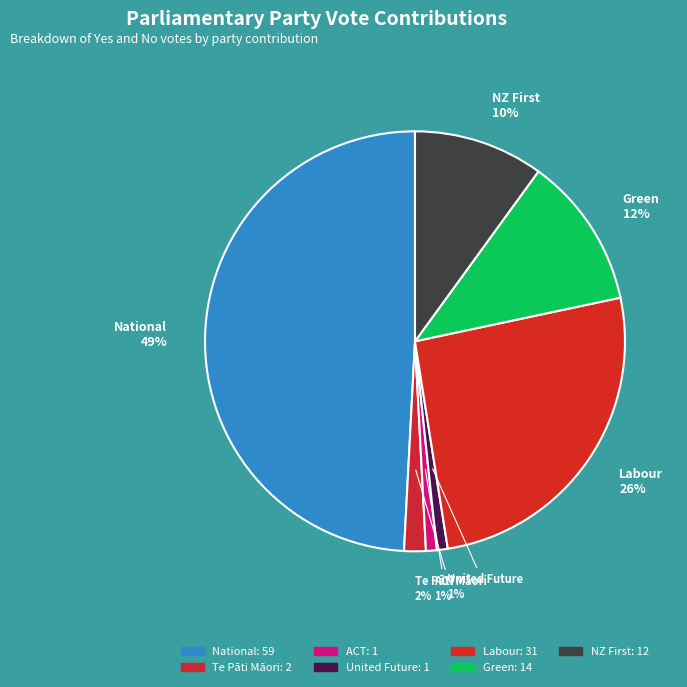

True or false: Green accounts for 1% of the total.

False